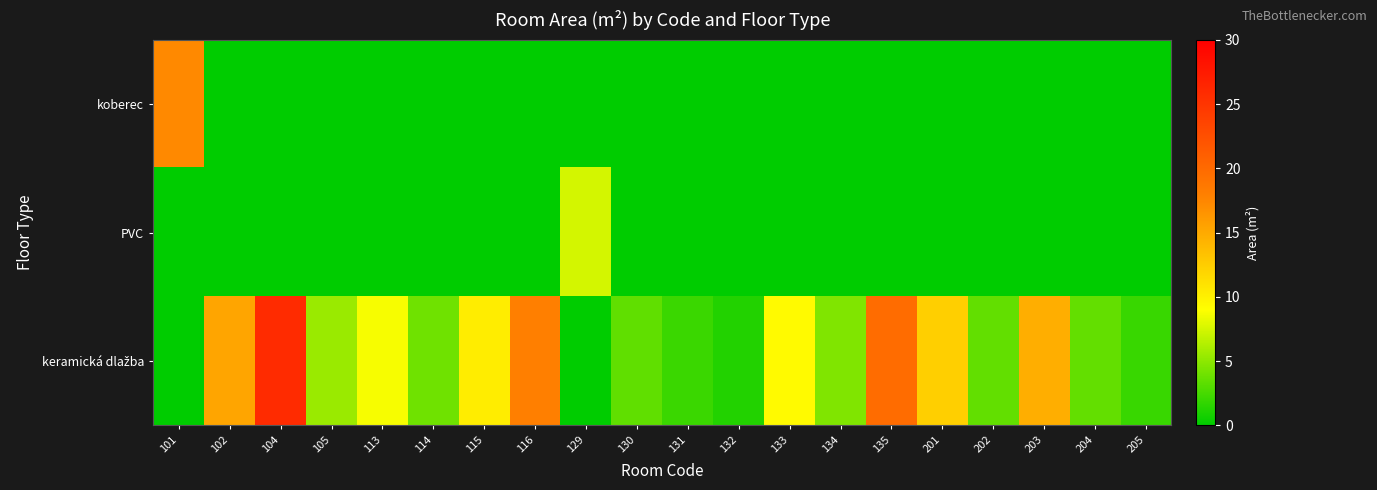

What is the total value across all series at 105?

5.5